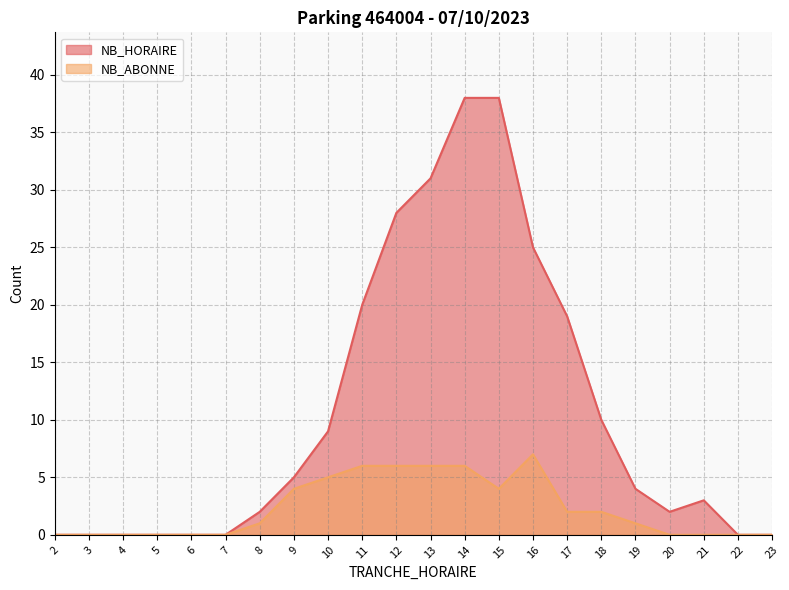

At which label is NB_ABONNE closest to 3?

9